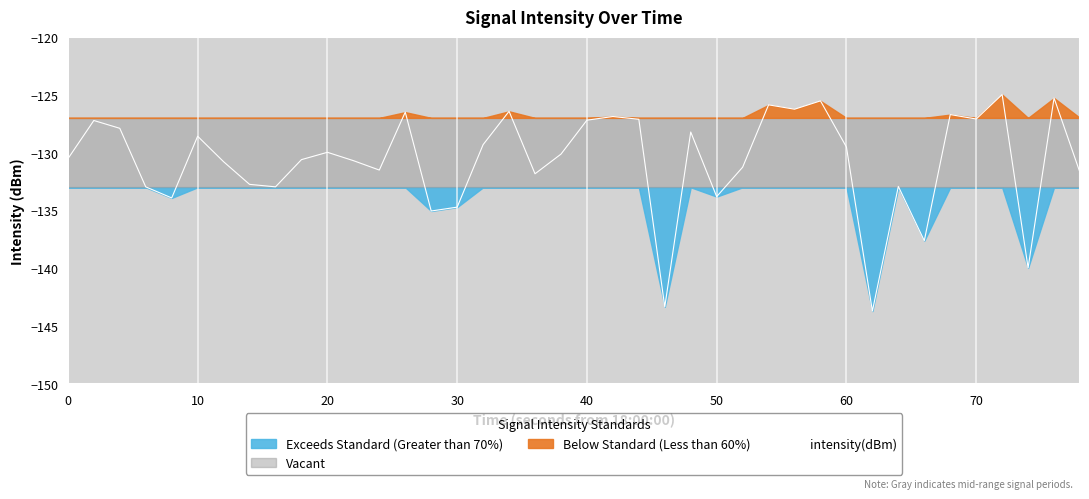

True or false: the data has more than 0 interior local peaks.

True